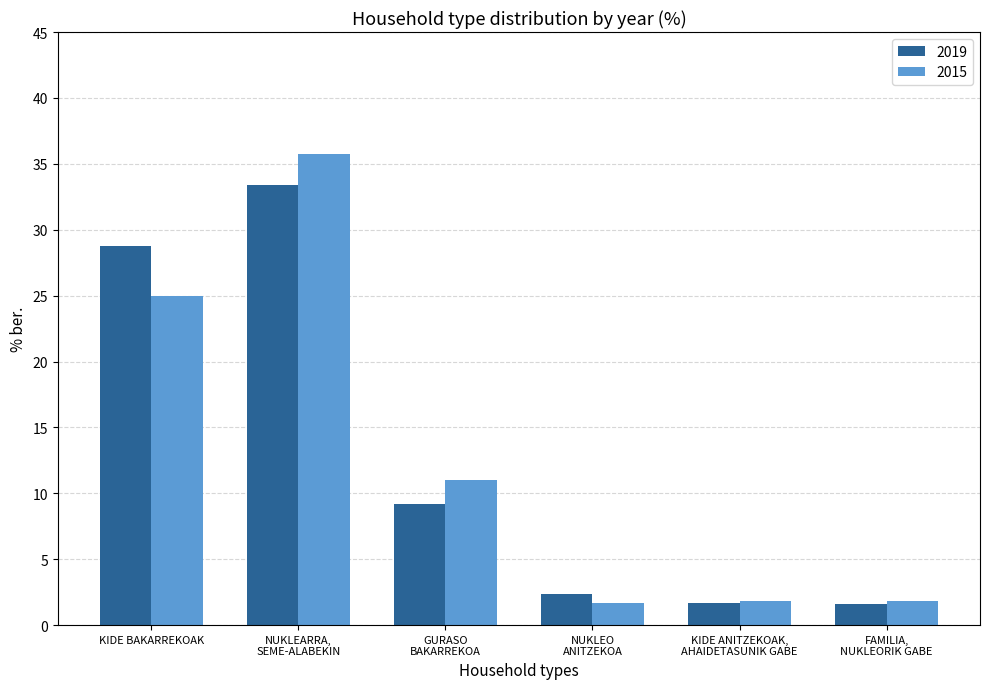

At which category is the sum across all series the highest?

NUKLEARRA,
SEME-ALABEKIN